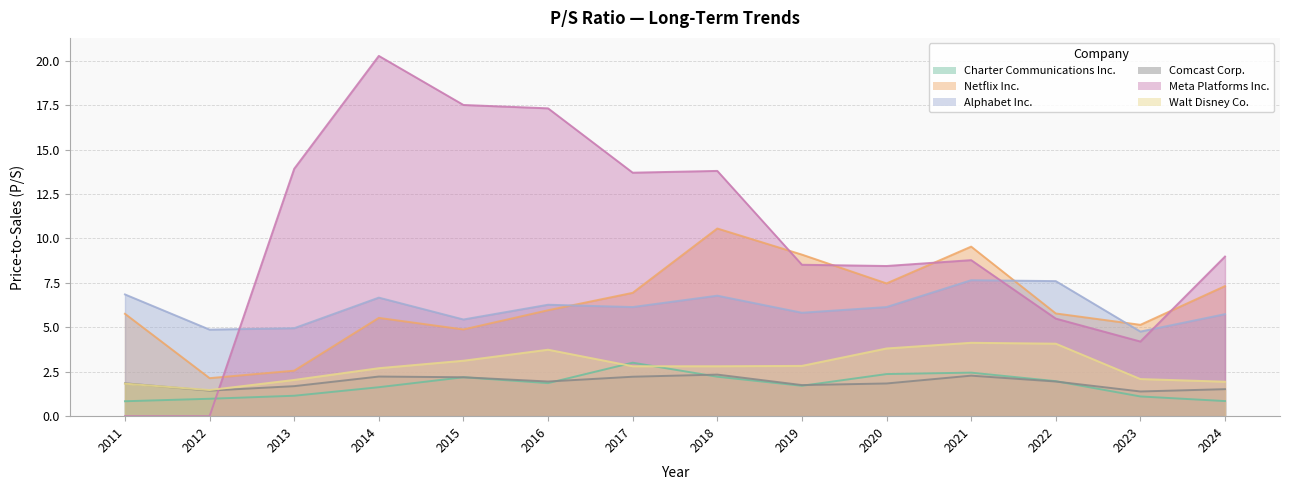

Reading left to right, list all the values displayed in this chart.

Charter Communications Inc.: 0.8	1.0	1.1	1.6	2.2	1.9	3.0	2.2	1.7	2.4	2.5	2.0	1.1	0.8
Netflix Inc.: 5.8	2.1	2.6	5.5	4.9	6.0	6.9	10.6	9.1	7.5	9.5	5.8	5.1	7.3
Alphabet Inc.: 6.8	4.9	5.0	6.7	5.4	6.3	6.1	6.8	5.8	6.1	7.7	7.6	4.8	5.7
Comcast Corp.: 1.9	1.4	1.7	2.2	2.2	1.9	2.2	2.3	1.8	1.8	2.3	1.9	1.4	1.5
Meta Platforms Inc.: 0.0	0.0	13.9	20.3	17.5	17.3	13.7	13.8	8.5	8.4	8.8	5.5	4.2	9.0
Walt Disney Co.: 1.8	1.5	2.0	2.7	3.1	3.7	2.8	2.8	2.8	3.8	4.1	4.1	2.1	1.9